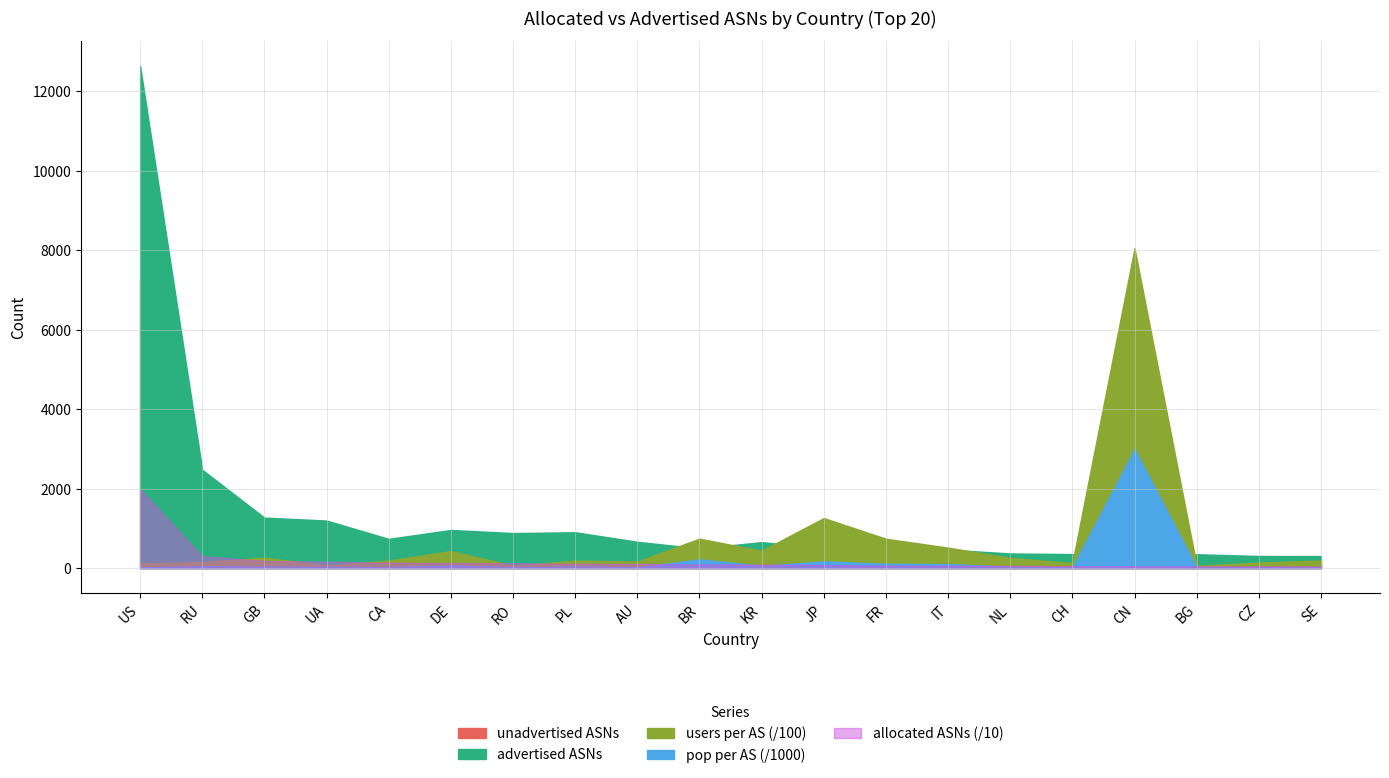

True or false: advertised ASNs has more than 1 interior local peaks.

True